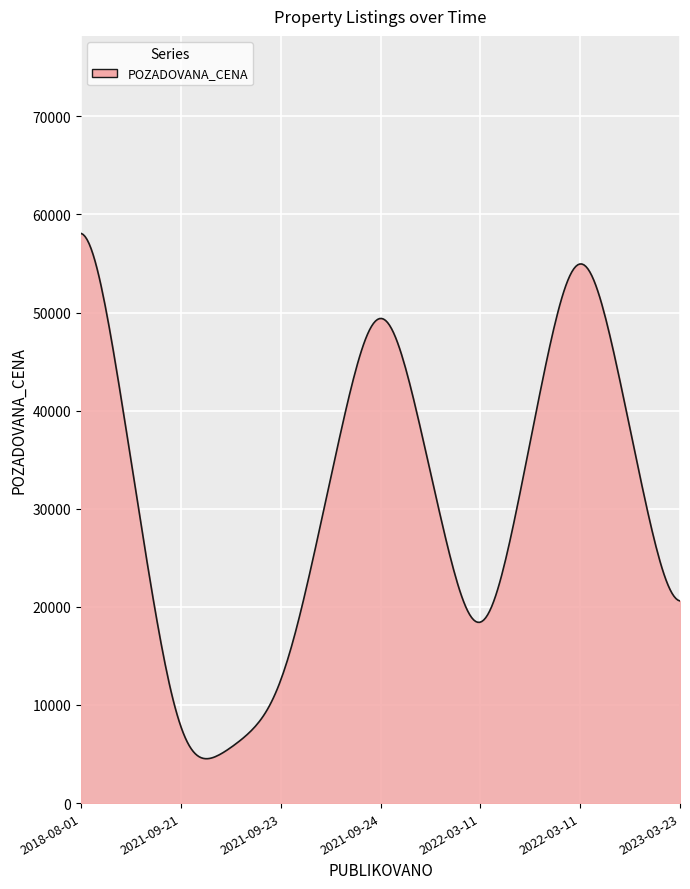

Count the number of categories in the chart.

300